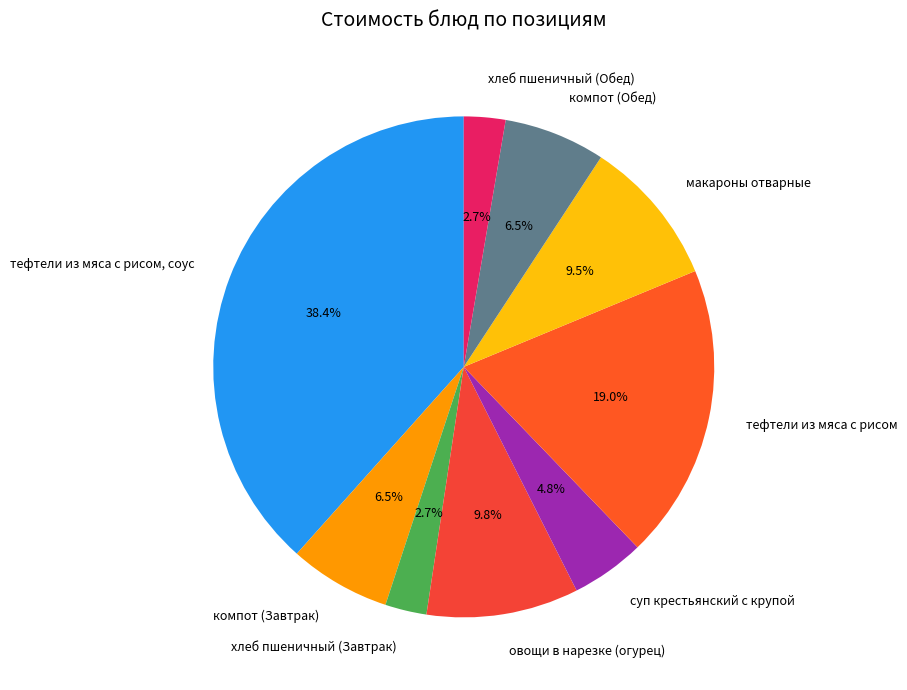

Which has a higher value, овощи в нарезке (огурец) or хлеб пшеничный (Завтрак)?

овощи в нарезке (огурец)